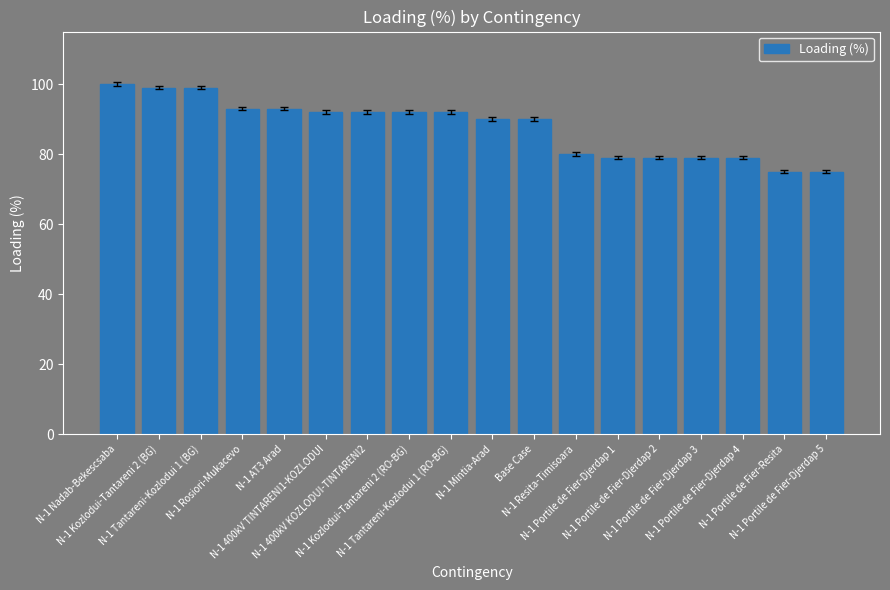

What is the sum of all values?

1578